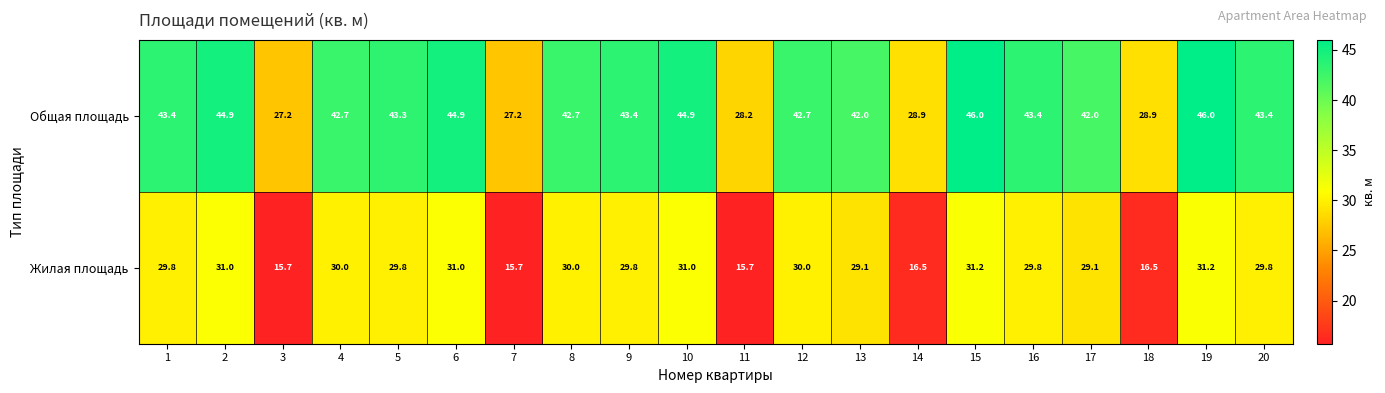

Count the number of categories in the chart.

20